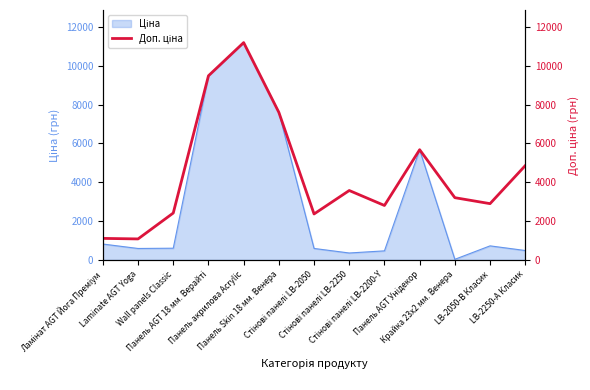

How many lines are shown in the chart?

1